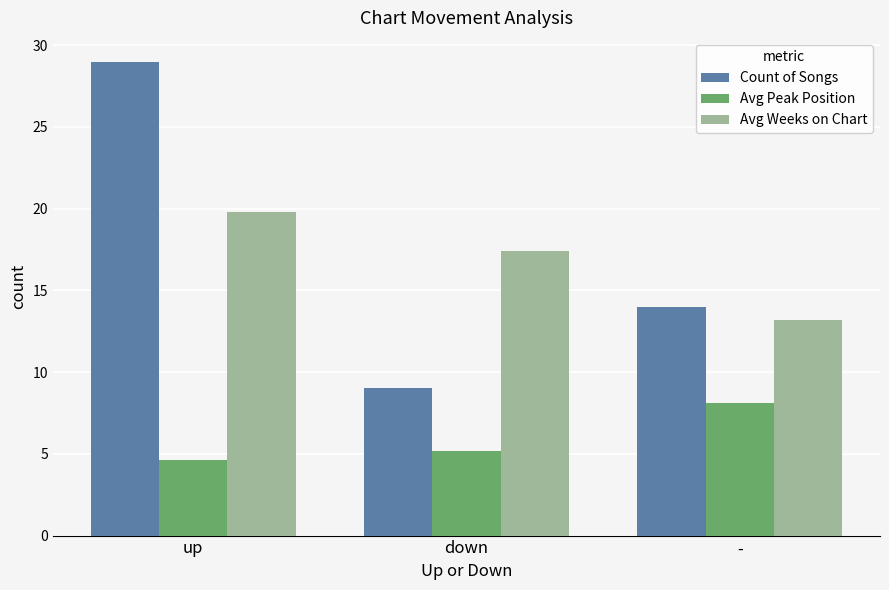

How many data points does each series have?

3